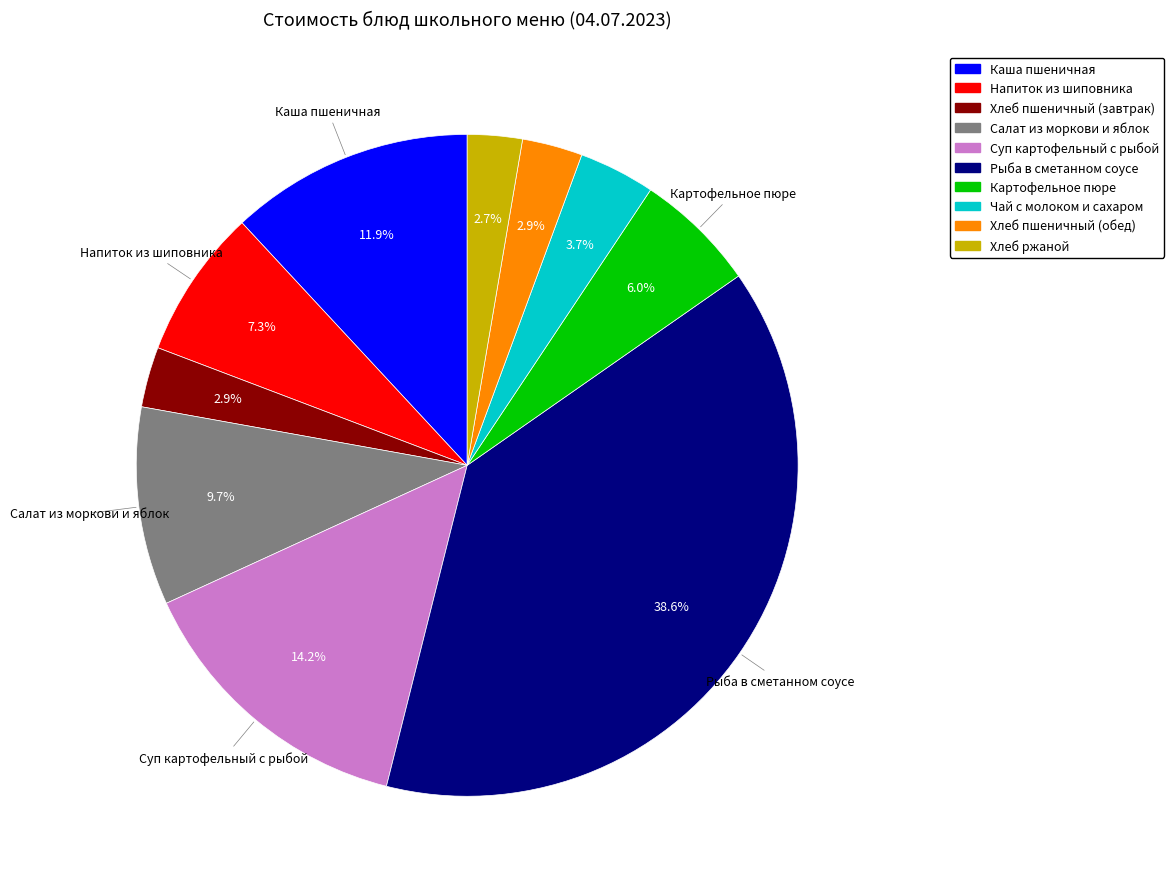

To the nearest percent, what is the difference between the Хлеб пшеничный (обед) and Каша пшеничная slice percentages?

9%